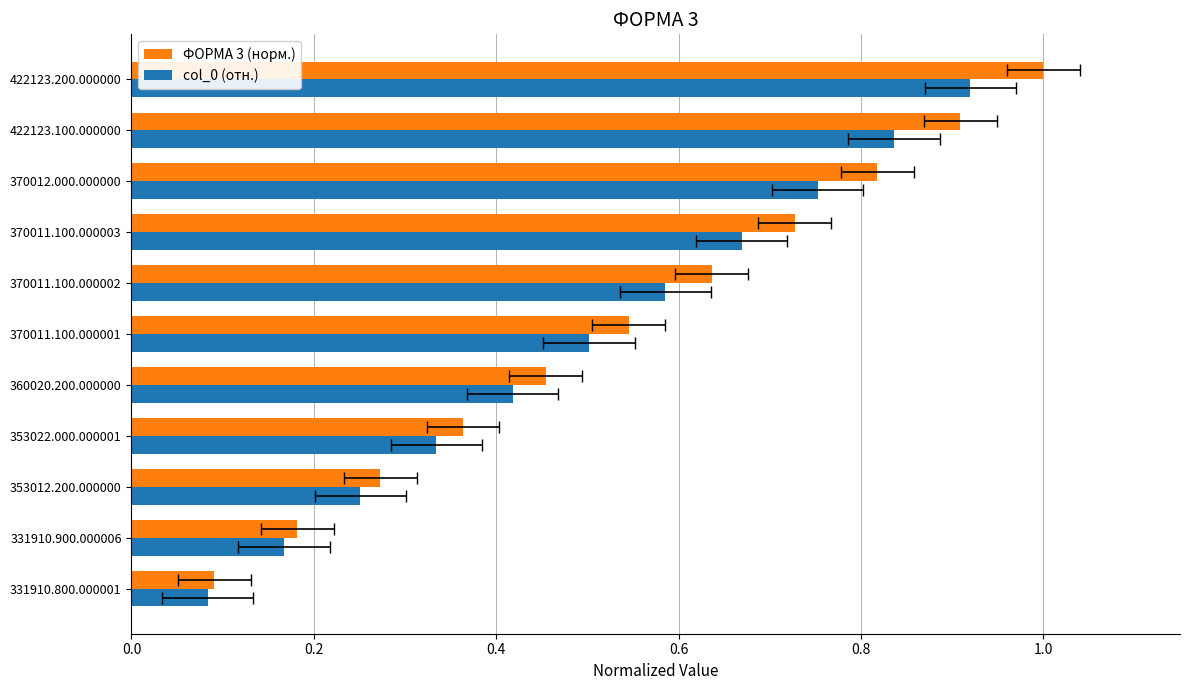

Reading right to left, what are all the values shown in this chart?

ФОРМА 3 (норм.): 1.0	0.9	0.8	0.7	0.6	0.5	0.5	0.4	0.3	0.2	0.1
col_0 (отн.): 0.9	0.8	0.8	0.7	0.6	0.5	0.4	0.3	0.3	0.2	0.1